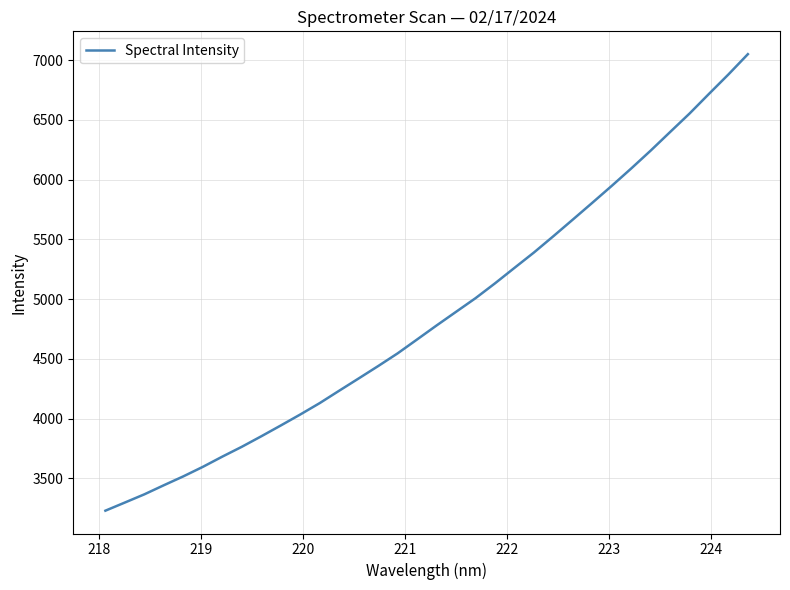

What is the maximum value shown in the chart?

7050.7